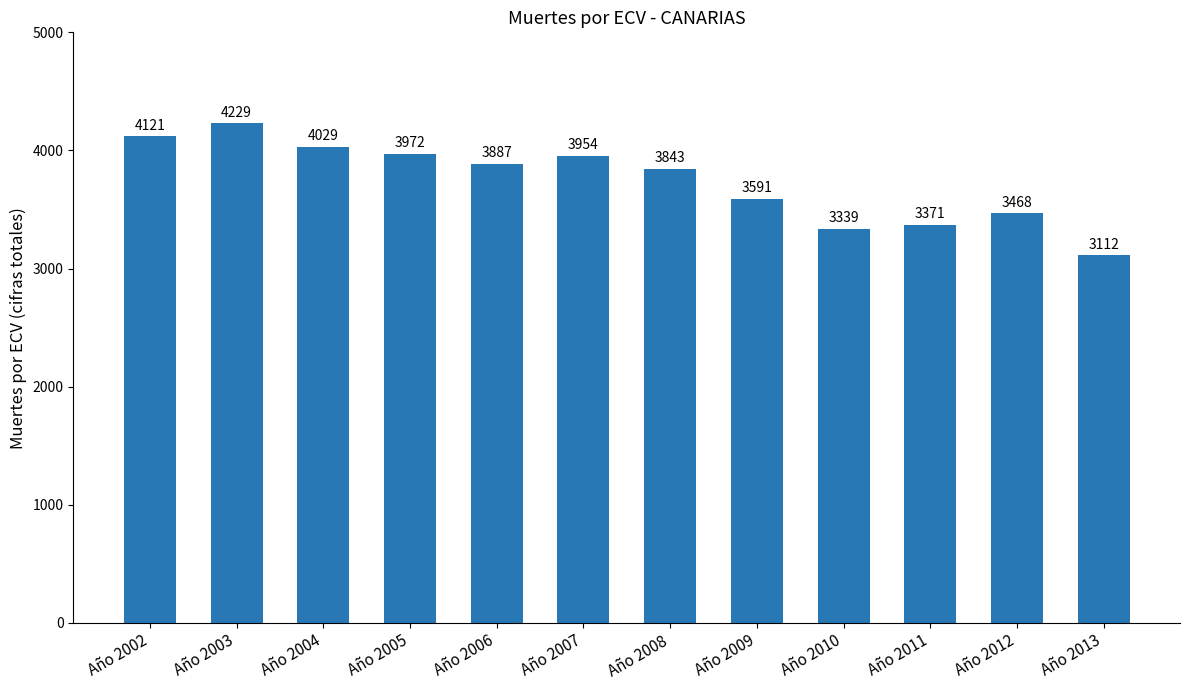

Rank the categories by value from lowest to highest.

Año 2013, Año 2010, Año 2011, Año 2012, Año 2009, Año 2008, Año 2006, Año 2007, Año 2005, Año 2004, Año 2002, Año 2003